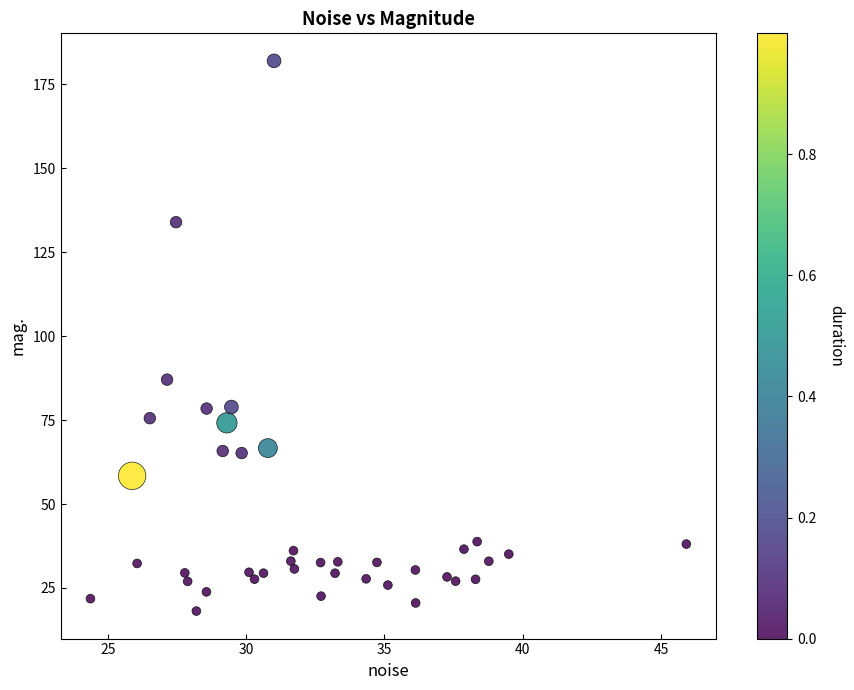

What is the range of Y values (max minus min)?

163.8